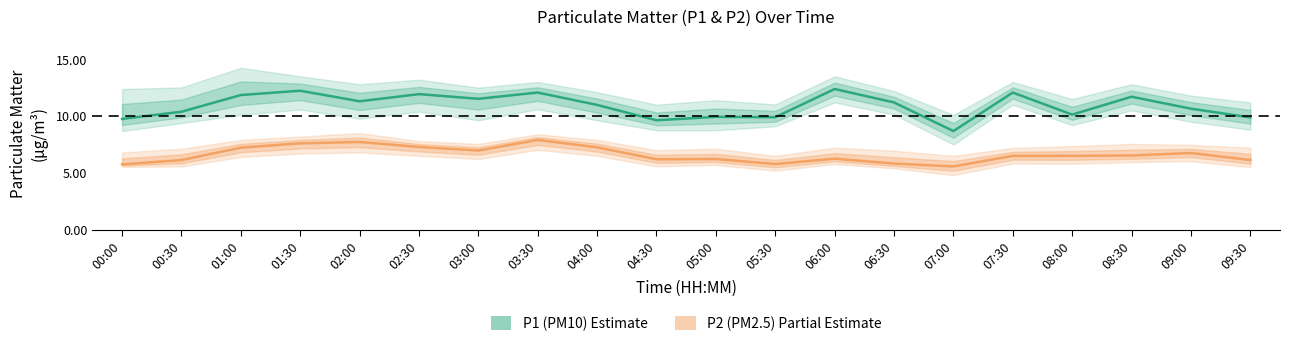

What is the sum of the P2 (PM2.5) values at 06:30 and 09:00?

12.6